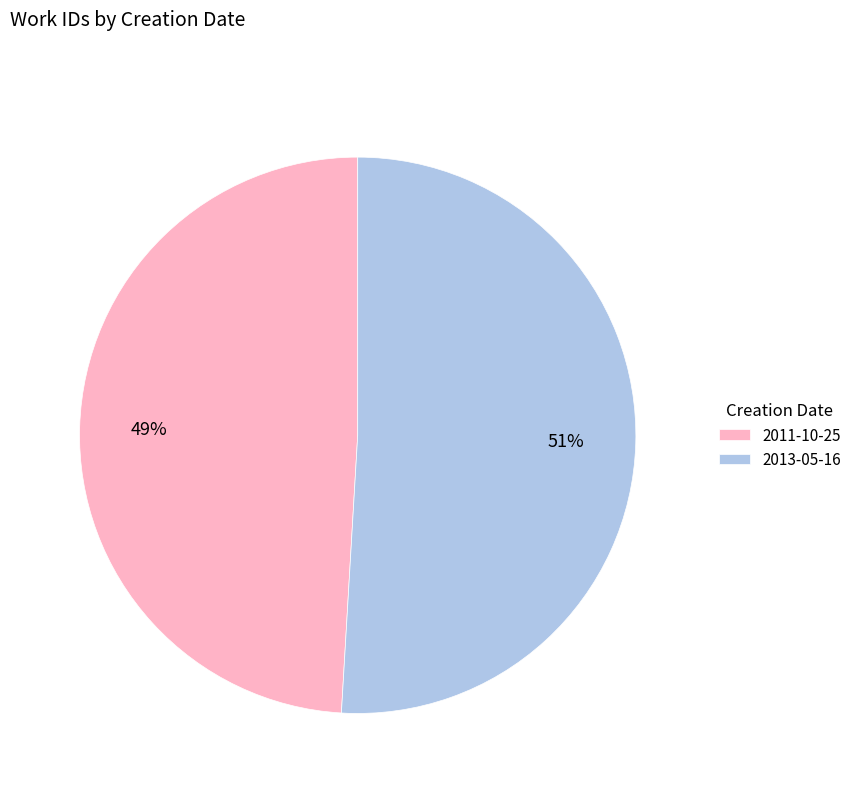

How many segments does this pie chart have?

2